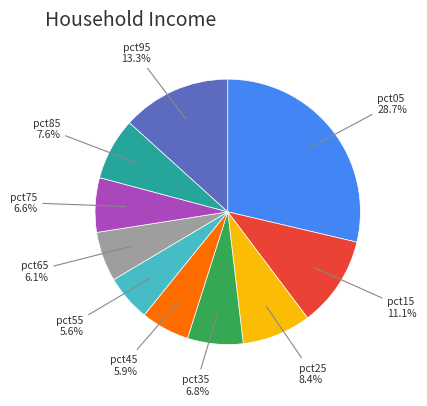

Does any single category account for the majority?

No